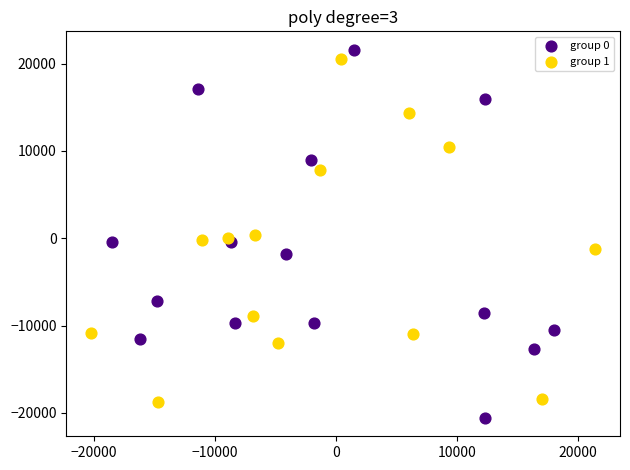

Which series contains the lowest Y value?

group 0